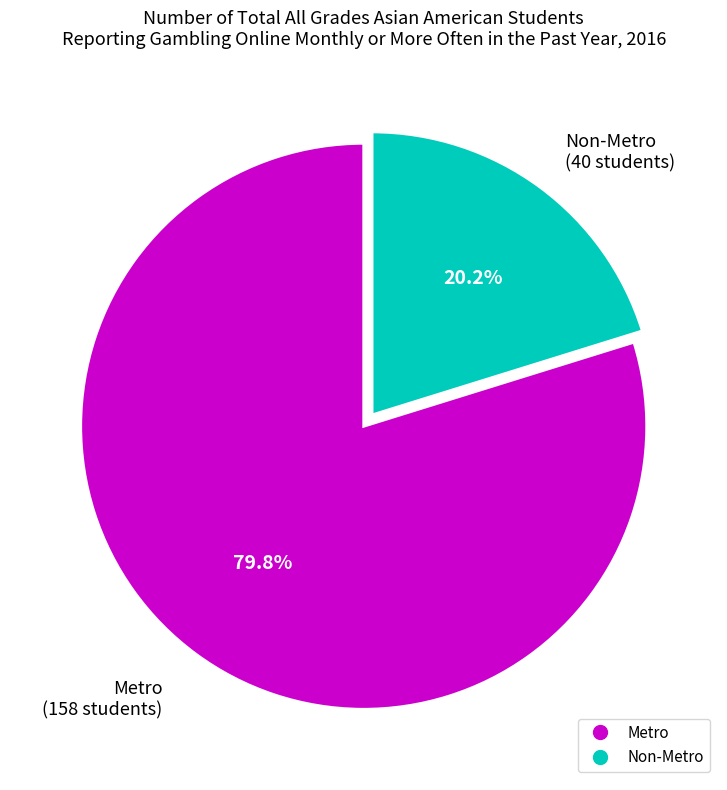

Which slice is the smallest?

Non-Metro